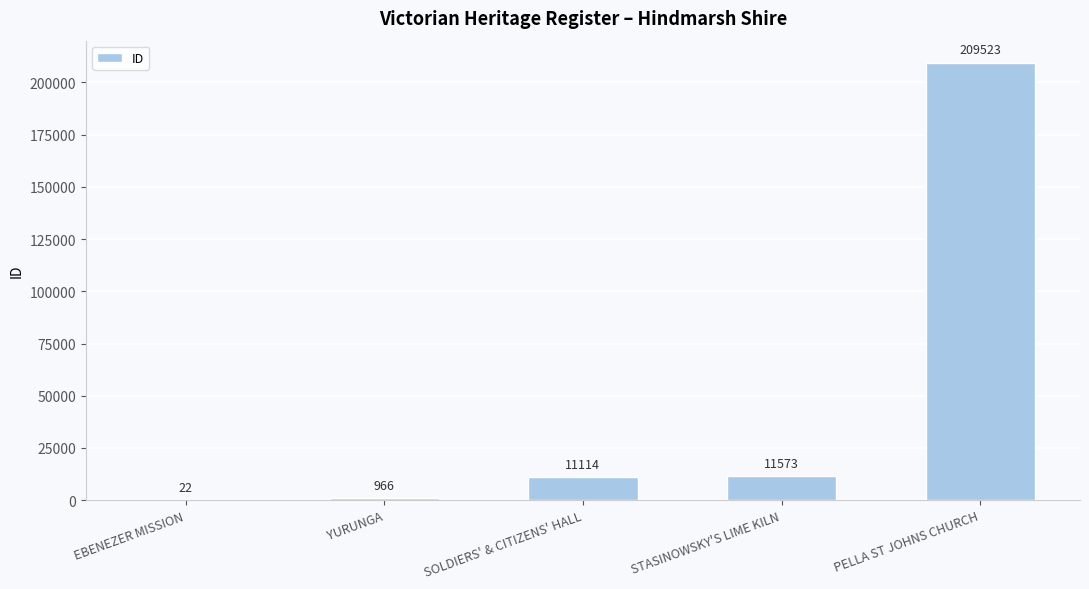

What is the sum of the values at SOLDIERS' & CITIZENS' HALL and STASINOWSKY'S LIME KILN?

22687